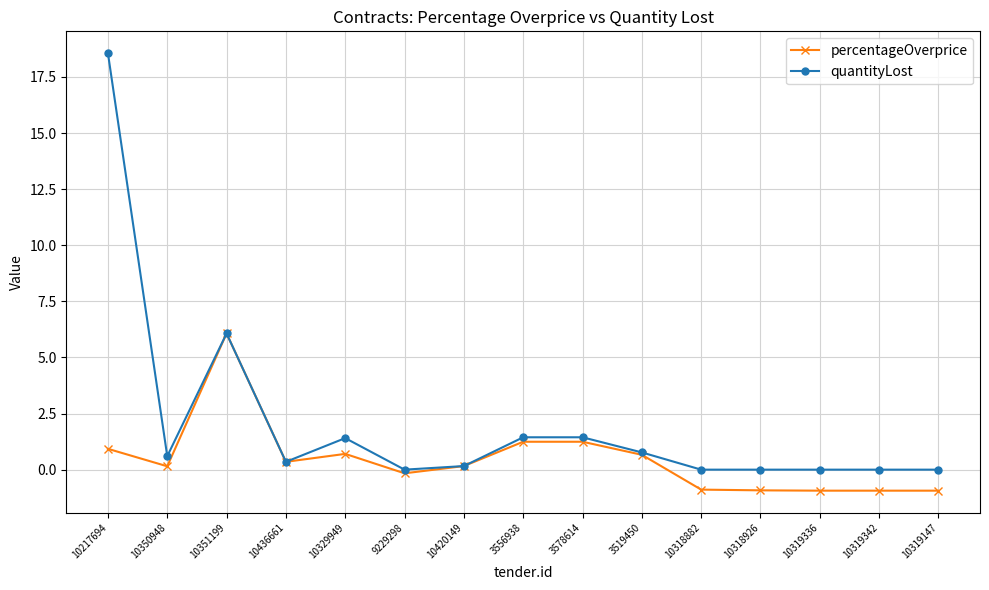

What position from the left is 3556938?

8